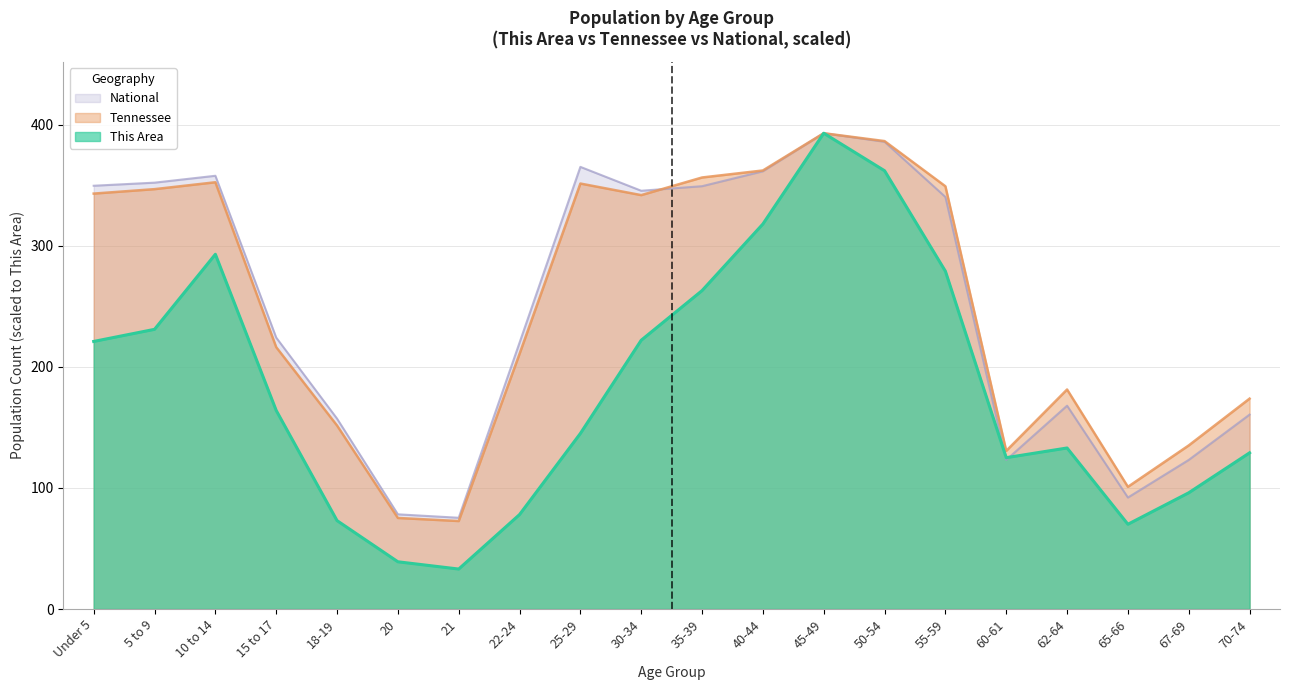

How many lines are shown in the chart?

3